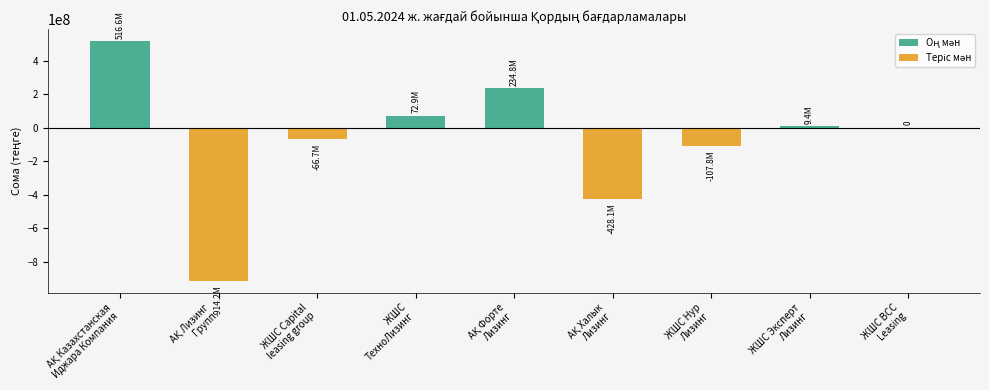

Which label corresponds to the smallest value in the chart?

АҚ Лизинг
Групп